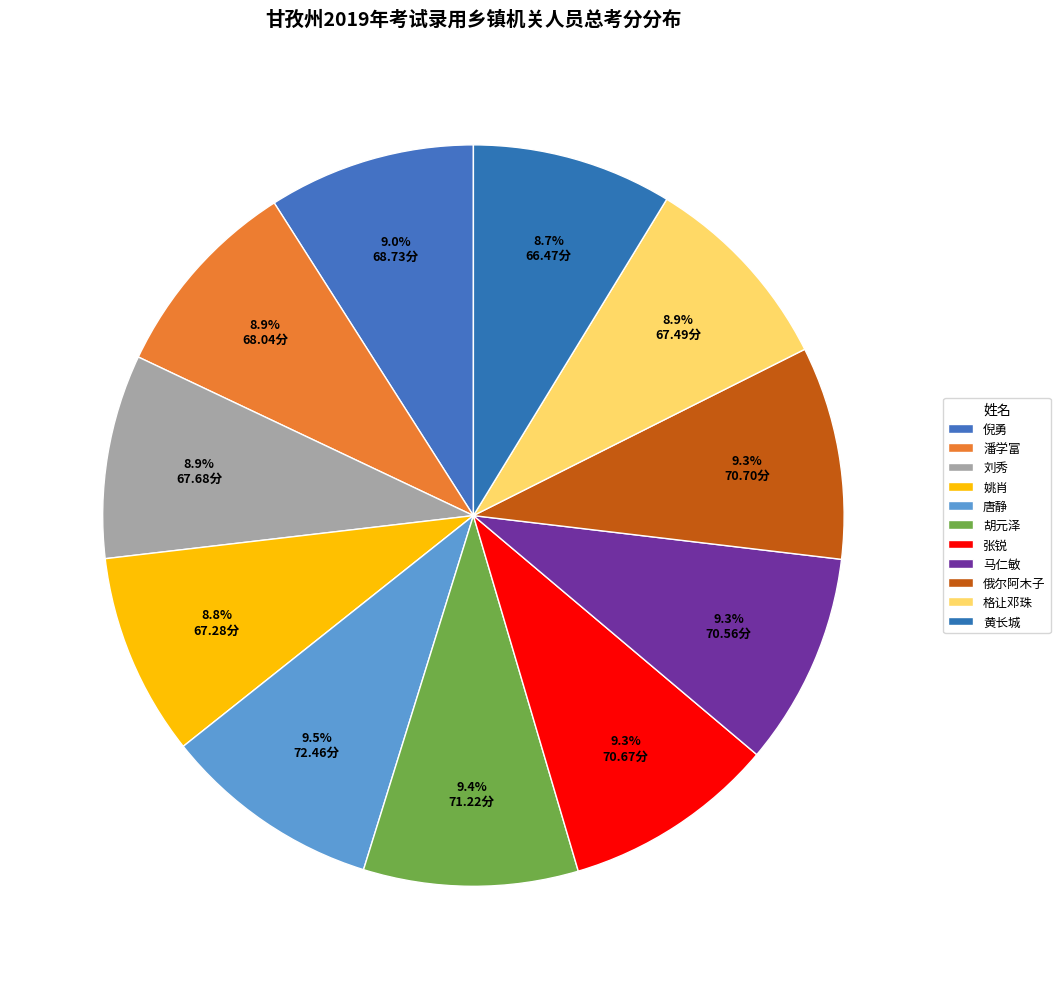

What percentage is the 马仁敏 slice, to the nearest percent?

9%